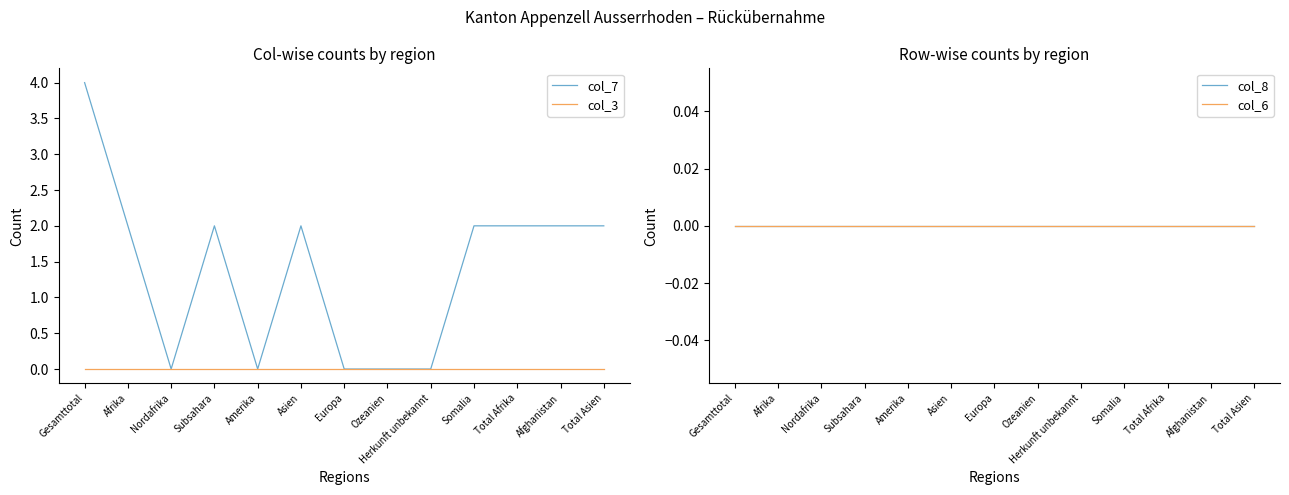

Count the number of data series in this chart.

4